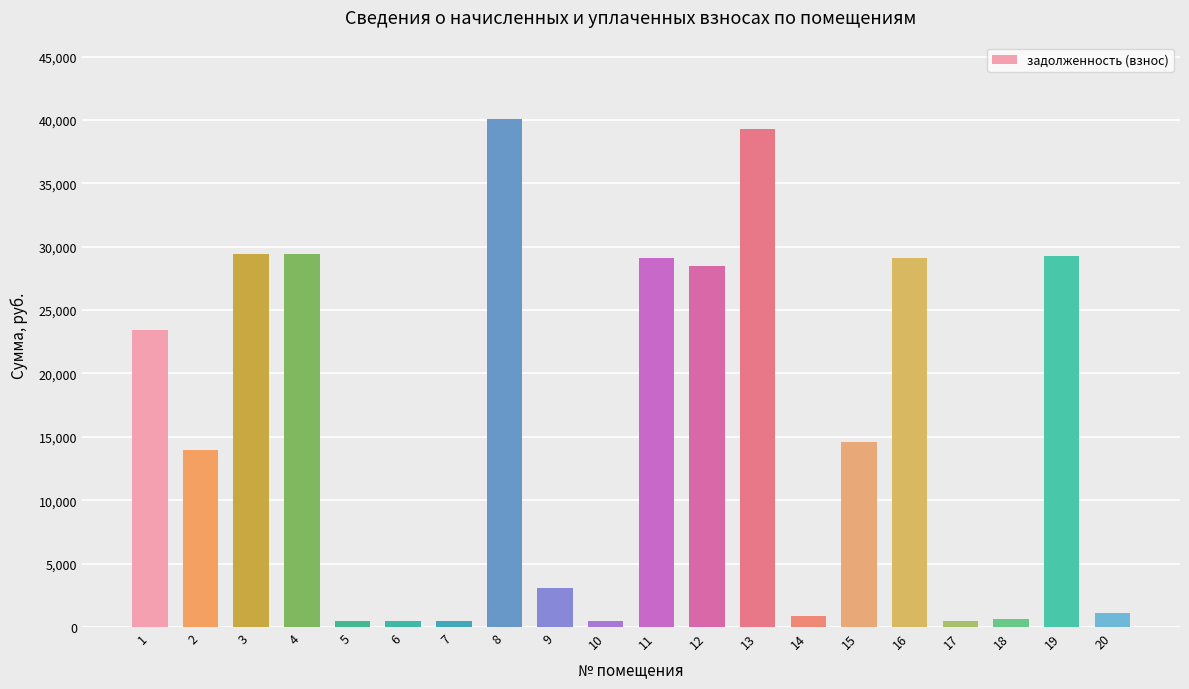

What is the maximum value shown in the chart?

40099.0